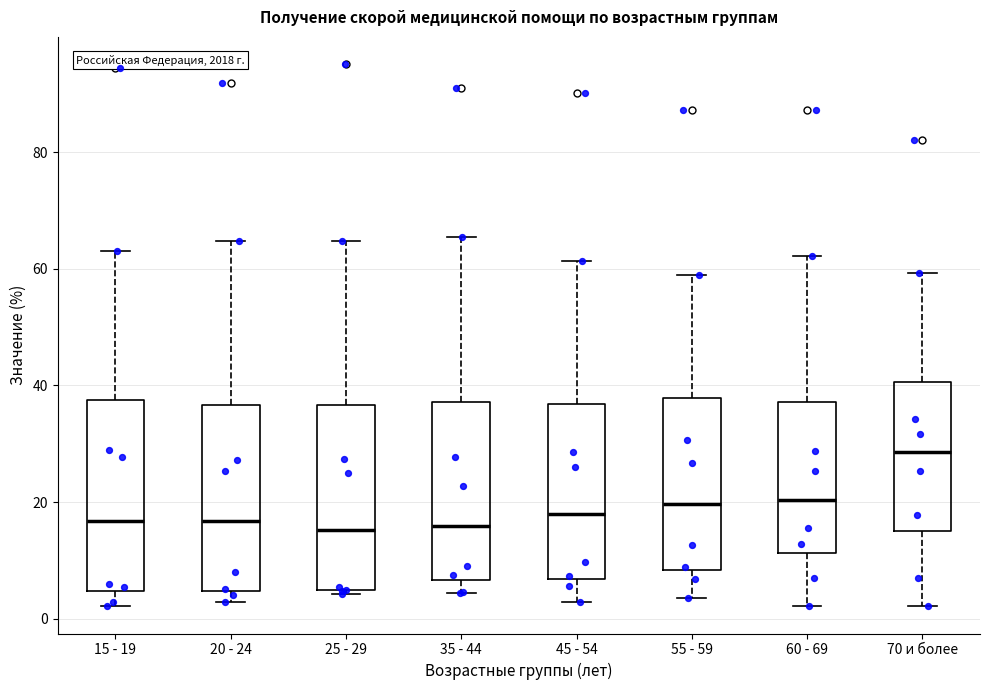

Reading left to right, read every box against the y-axis: the position of its median line, the range the box covers, and the ends of its whiskers. The values are not printed on the chart, so give them approximately, as read against the axis.

15 - 19: median 16, box 4 to 38, whiskers 2 to 64
20 - 24: median 16, box 4 to 36, whiskers 2 to 64
25 - 29: median 16, box 4 to 36, whiskers 4 (just below the box's lower edge) to 64
35 - 44: median 16, box 6 to 38, whiskers 4 to 66
45 - 54: median 18, box 6 to 36, whiskers 2 to 62
55 - 59: median 20, box 8 to 38, whiskers 4 to 60
60 - 69: median 20, box 12 to 38, whiskers 2 to 62
70 и более: median 28, box 16 to 40, whiskers 2 to 60